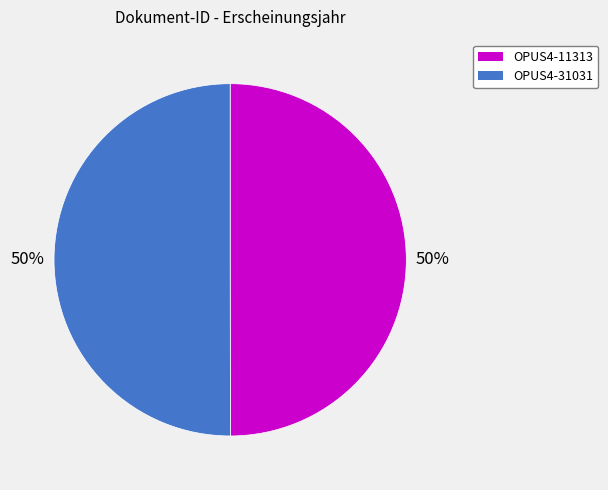

What percentage is the OPUS4-31031 slice, to the nearest percent?

50%